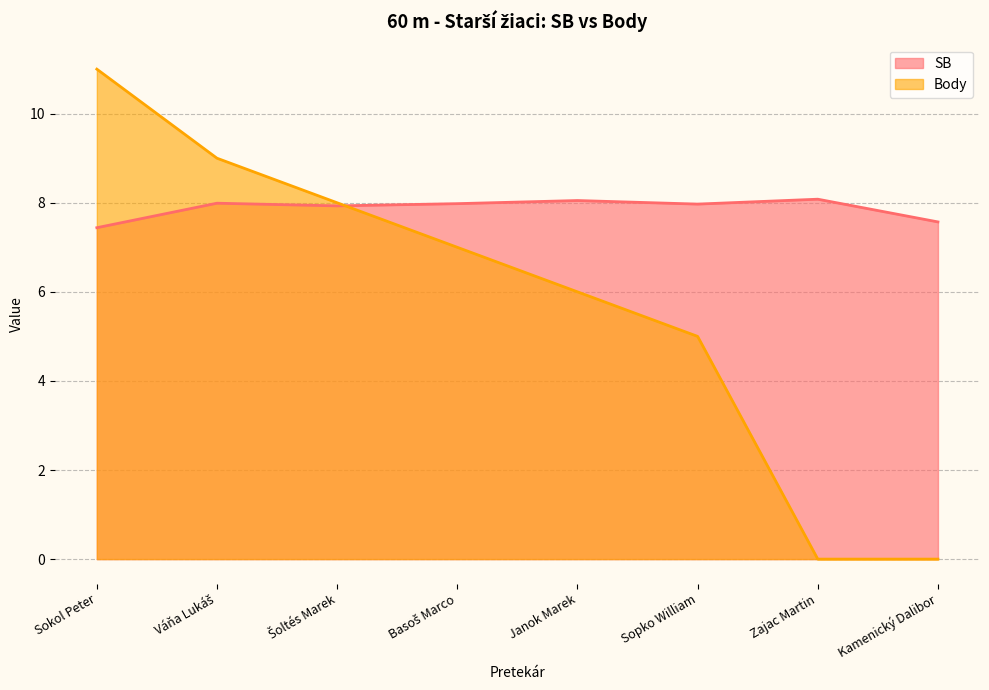

How many data points does each series have?

8